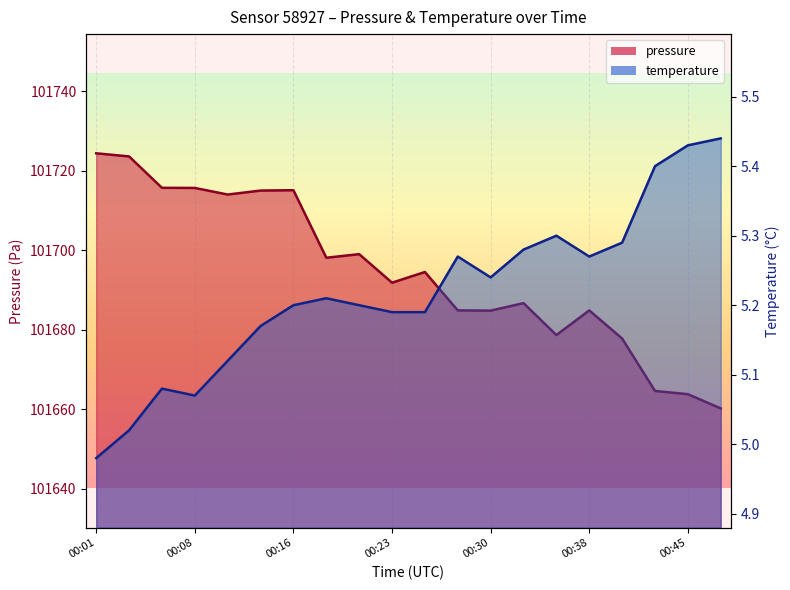

Does the chart display data point markers on the line(s)?

No